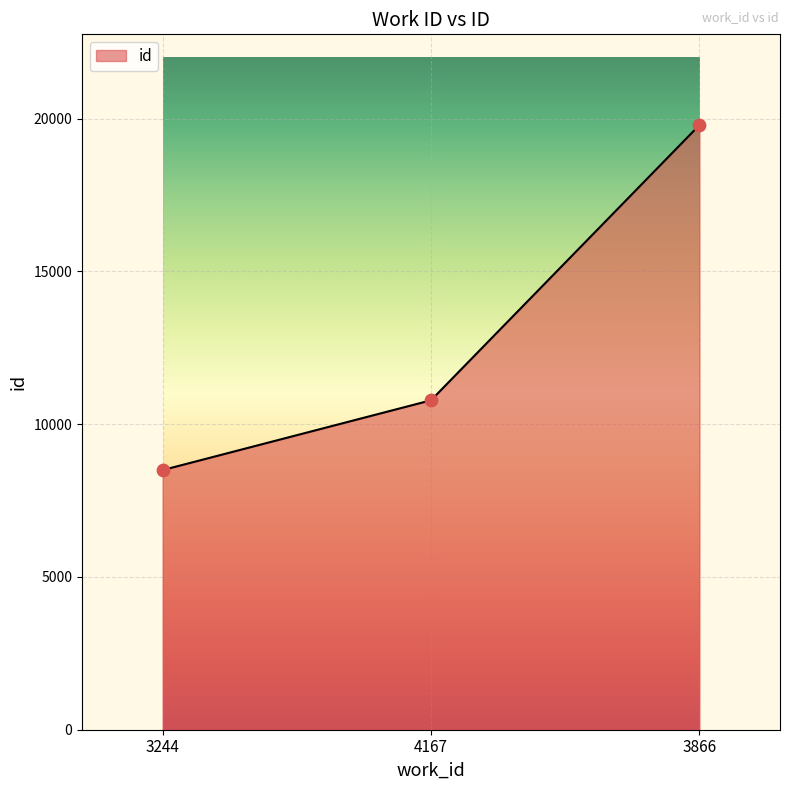

What is the change in value from 3244 to 4167?

+2285